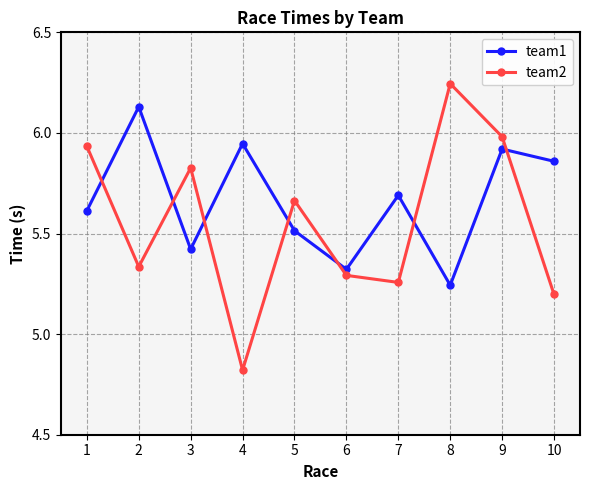

What are all the series names shown in the legend?

team1, team2